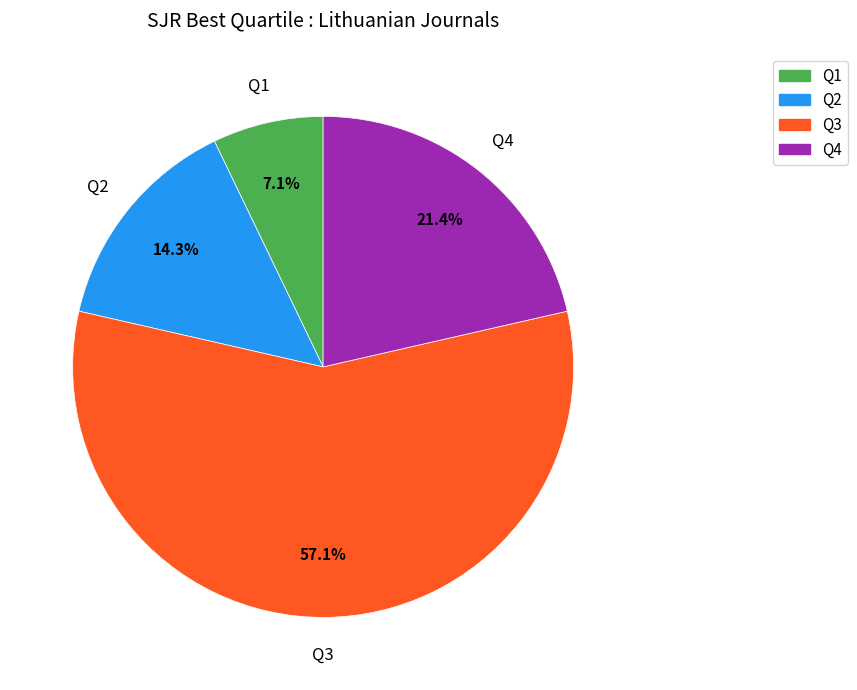

Count the number of slices in the pie.

4